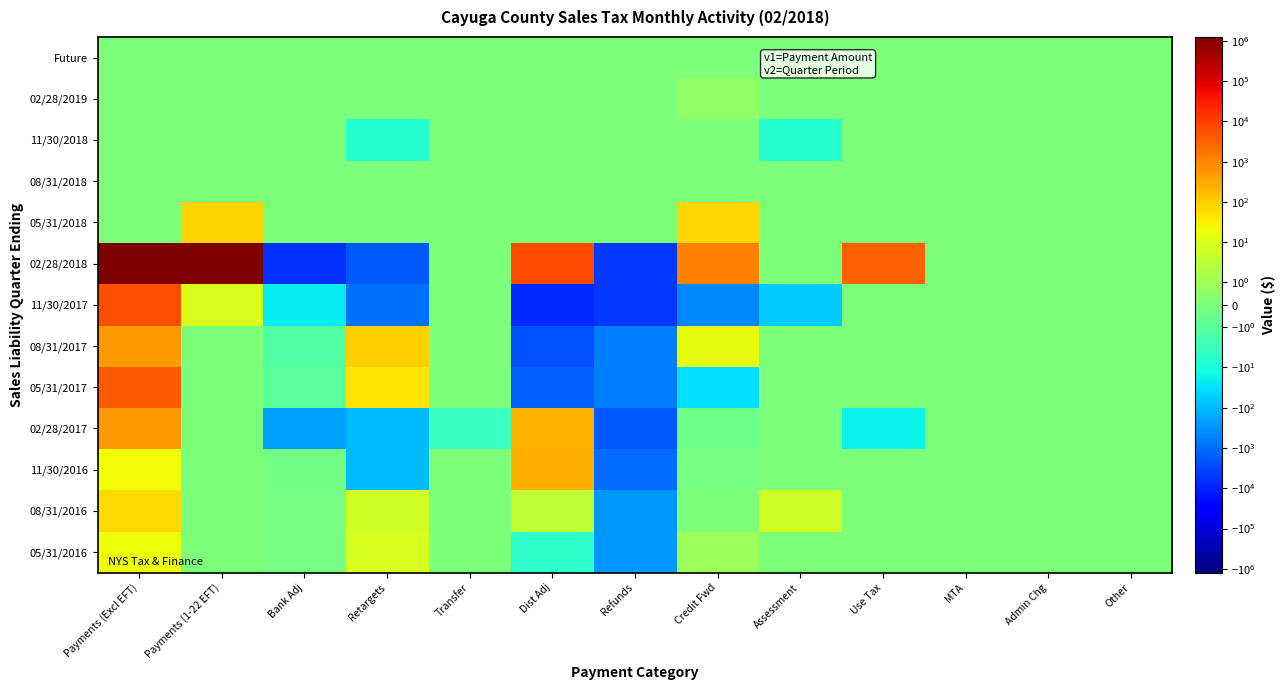

At MTA, list the series in order from largest to smallest.

Future, 02/28/2019, 11/30/2018, 08/31/2018, 05/31/2018, 02/28/2018, 11/30/2017, 08/31/2017, 05/31/2017, 02/28/2017, 11/30/2016, 08/31/2016, 05/31/2016